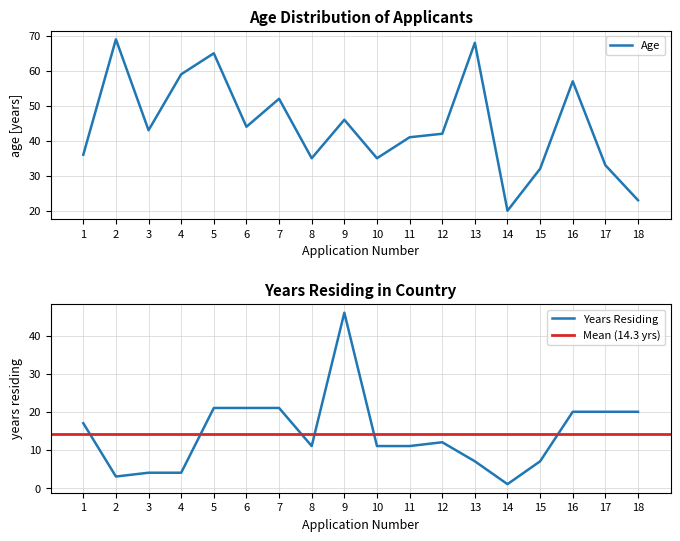

True or false: Residence_Years has a value of 11 at 11.

True